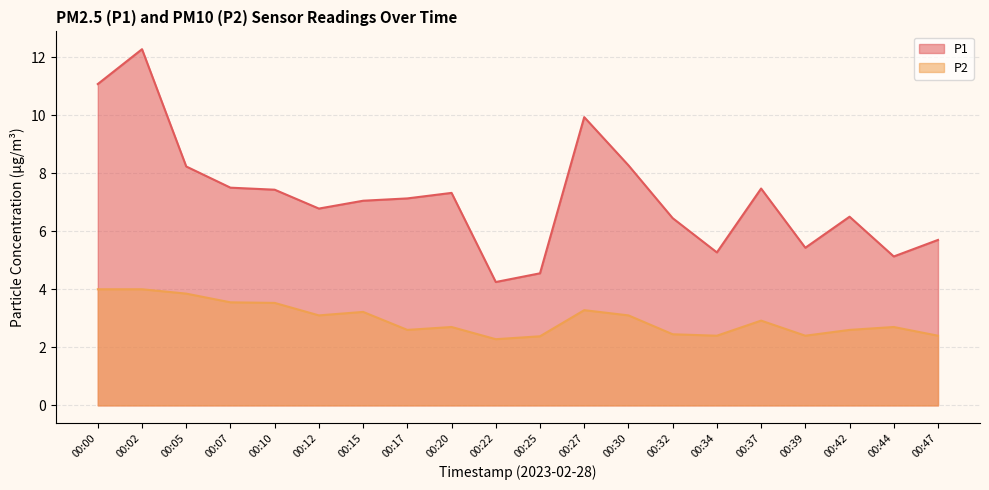

What is the maximum value shown in the chart?

12.3